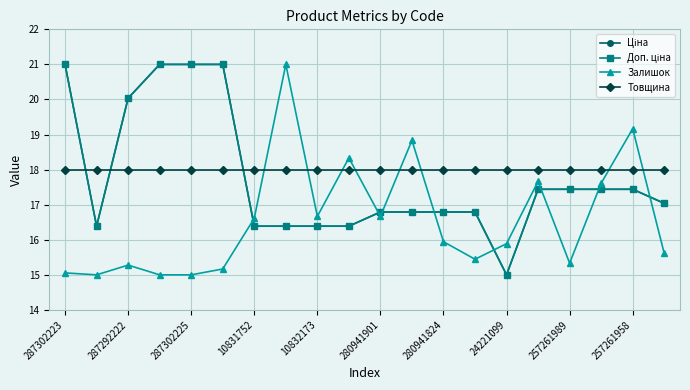

How many lines are shown in the chart?

4